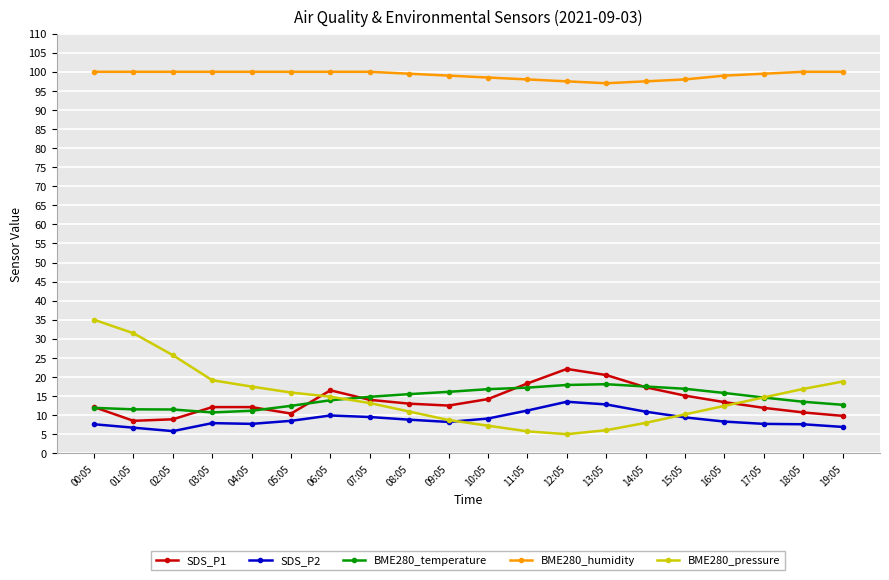

The SDS_P2 series shows 13.0 at 05:05. True or false?

False